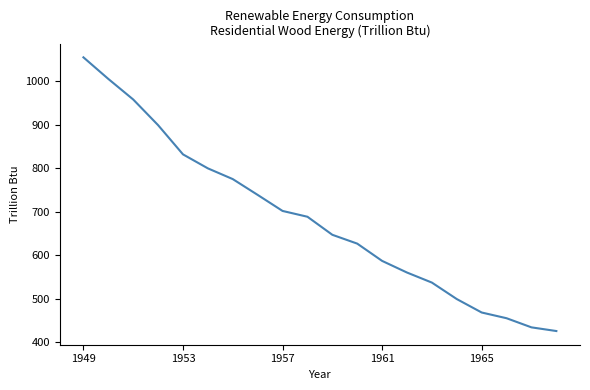

What is the difference between the maximum and minimum values?

629.7